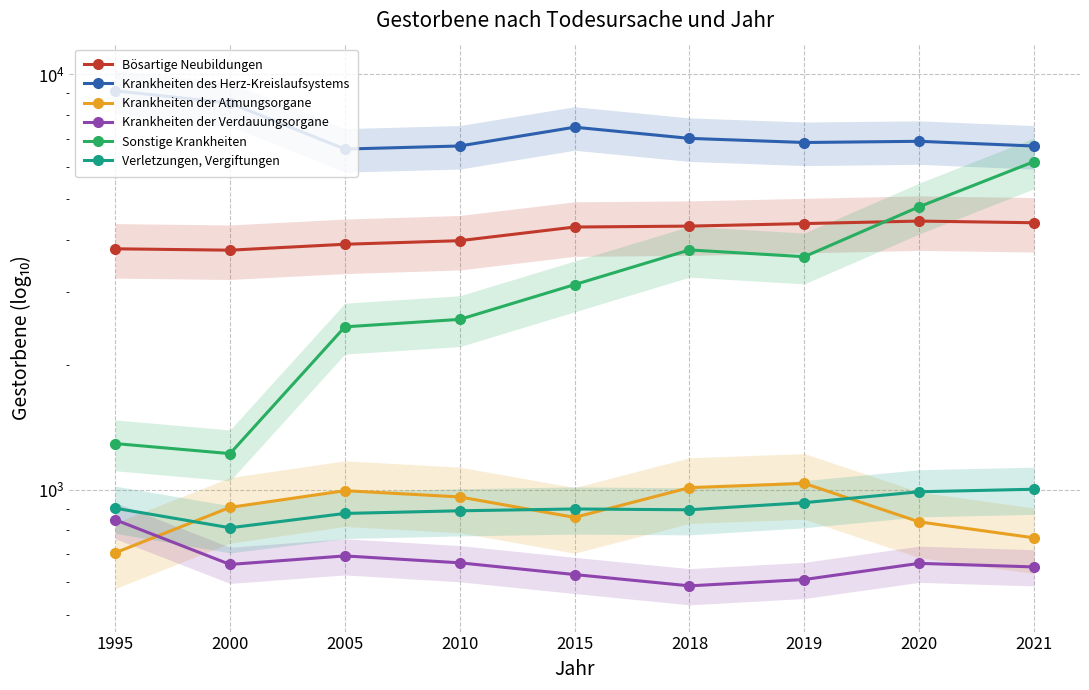

Rank the series at 2005 from highest to lowest value.

Krankheiten des Herz-Kreislaufsystems, Bösartige Neubildungen, Sonstige Krankheiten, Krankheiten der Atmungsorgane, Verletzungen, Vergiftungen, Krankheiten der Verdauungsorgane